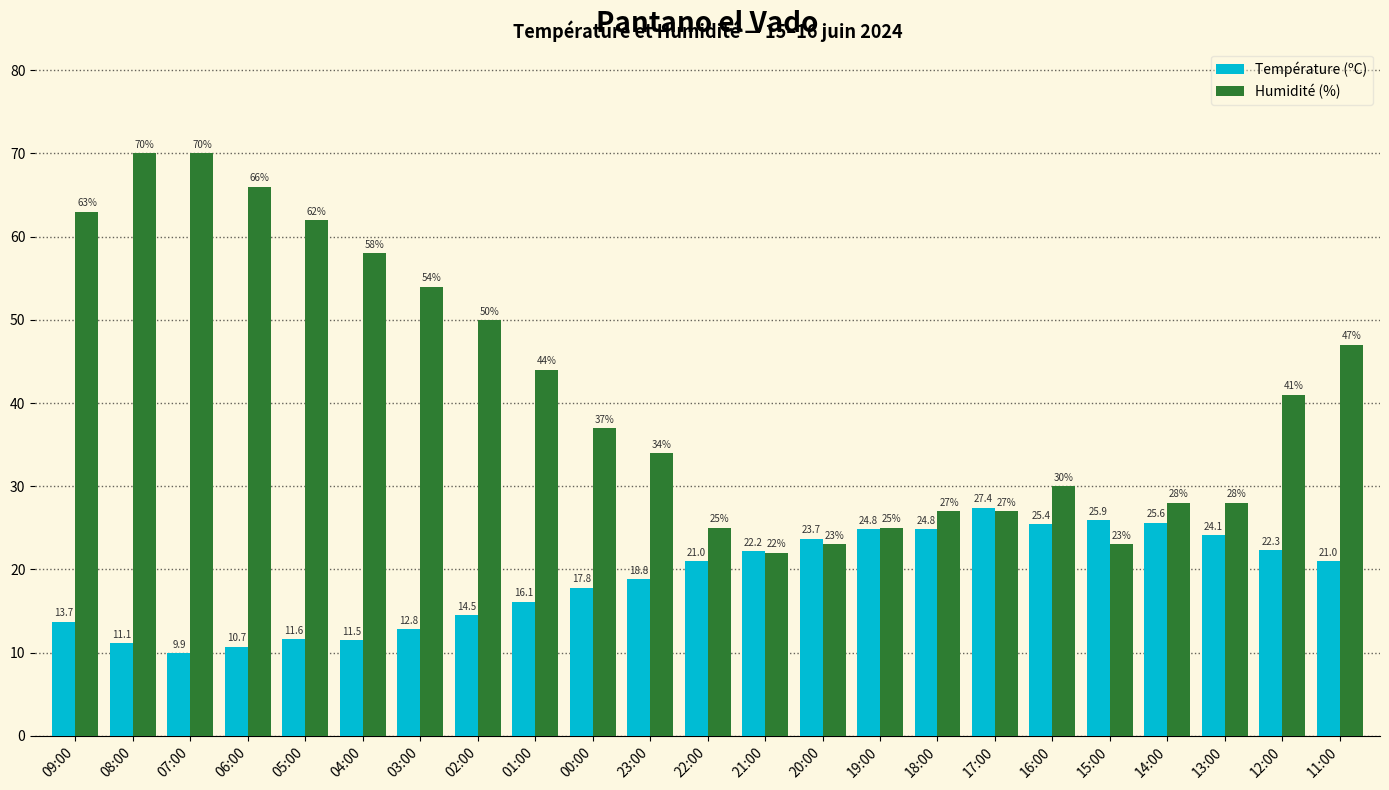

Read the Humidité (%) value at 17:00.

27.0